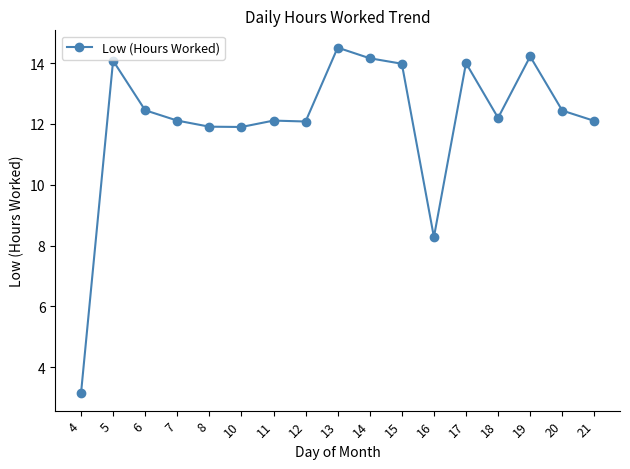

What is the smallest value displayed?

3.1